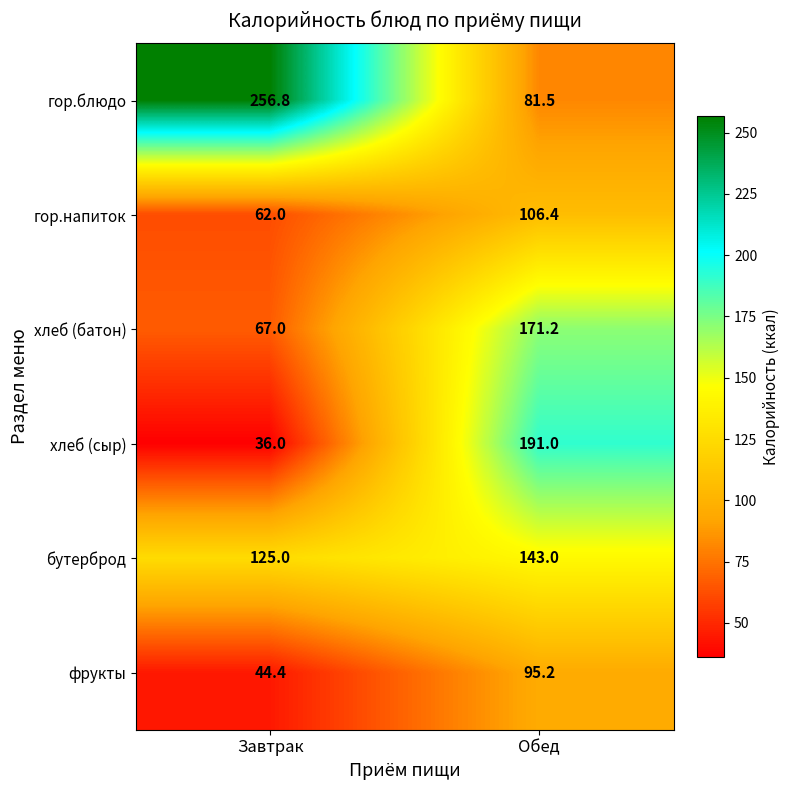

True or false: бутерброд has a value of 177.9 at Завтрак.

False